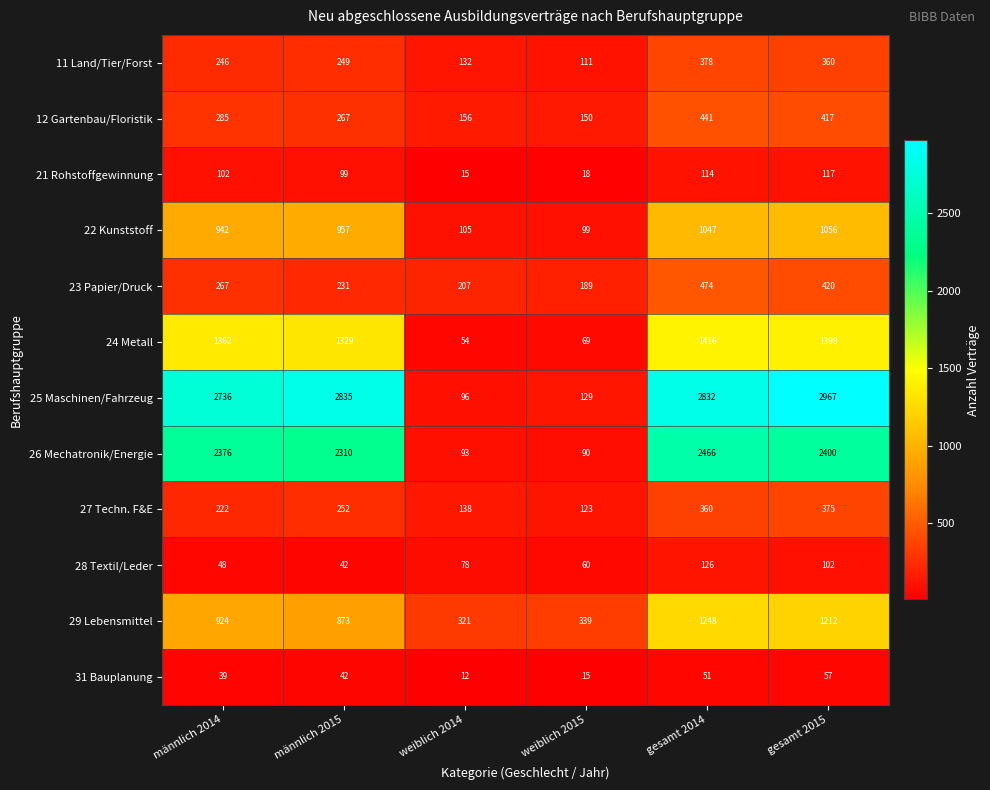

What is the difference between the highest and lowest values at weiblich 2015?

324